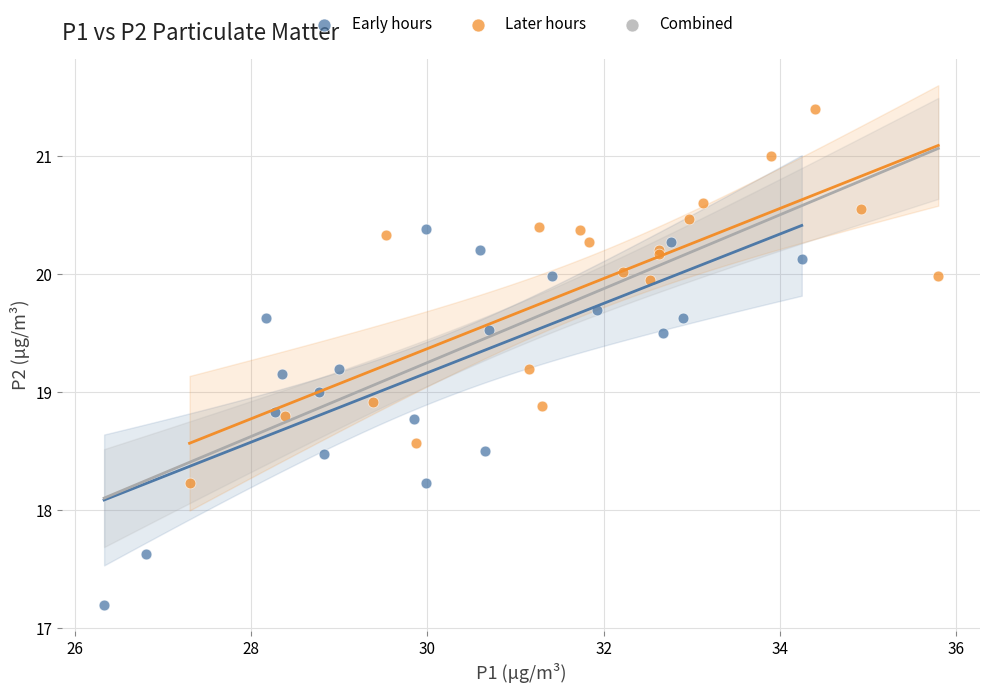

Which series contains the highest Y value?

Later hours